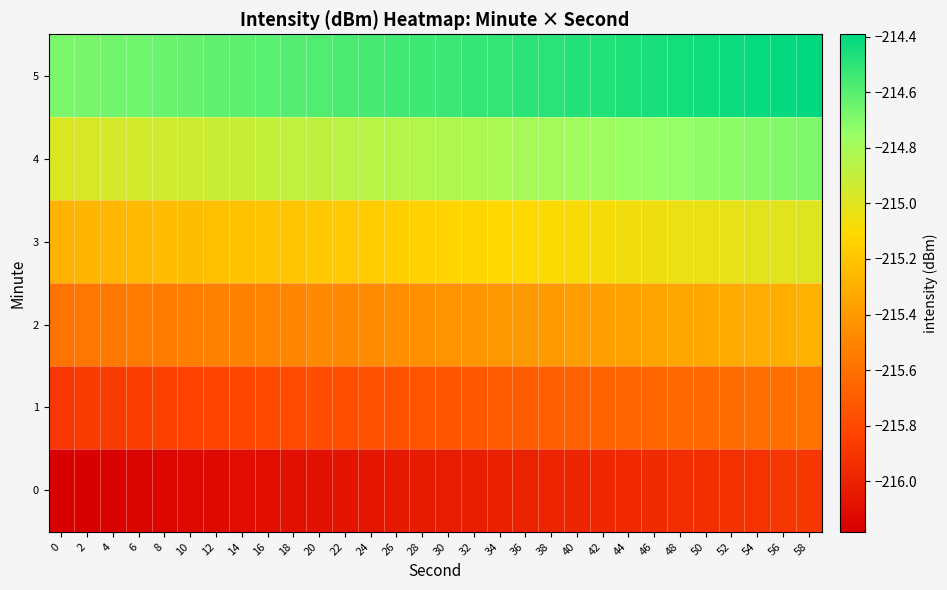

Which series has the largest total across all categories?

5